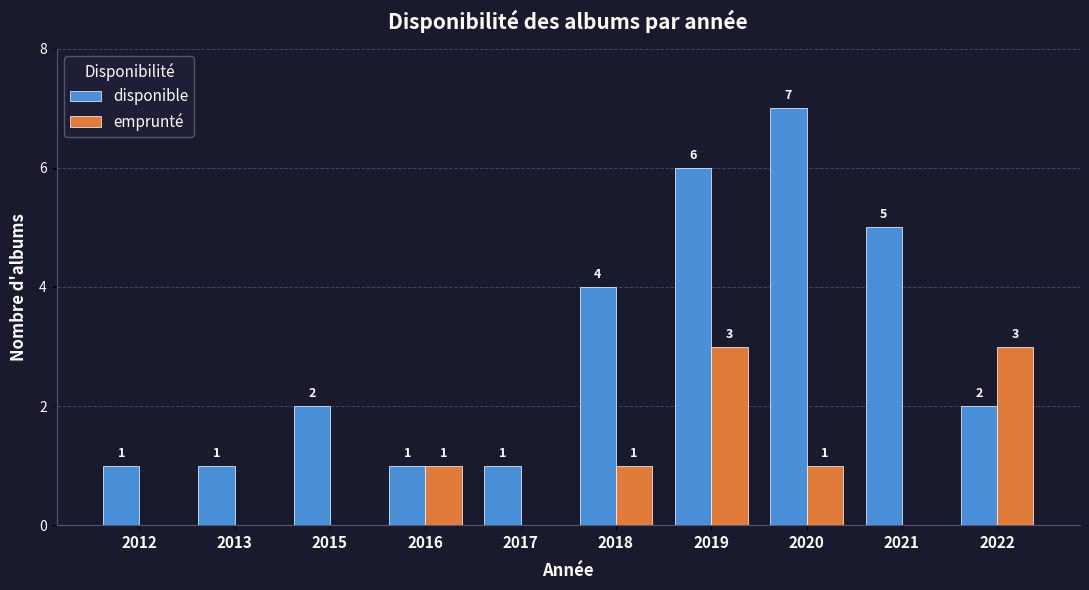

Reading left to right, what are all the values shown in this chart?

disponible: 1	1	2	1	1	4	6	7	5	2
emprunté: 0	0	0	1	0	1	3	1	0	3